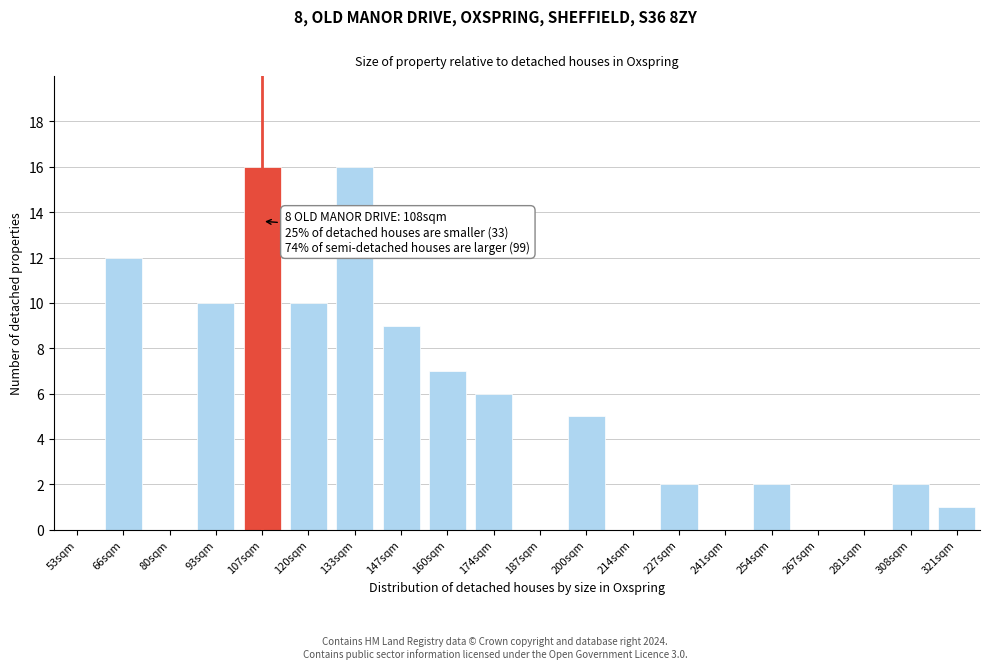

Reading left to right, extract all data points from this chart.

53sqm=0	66sqm=12	80sqm=0	93sqm=10	107sqm=16	120sqm=10	133sqm=16	147sqm=9	160sqm=7	174sqm=6	187sqm=0	200sqm=5	214sqm=0	227sqm=2	241sqm=0	254sqm=2	267sqm=0	281sqm=0	308sqm=2	321sqm=1